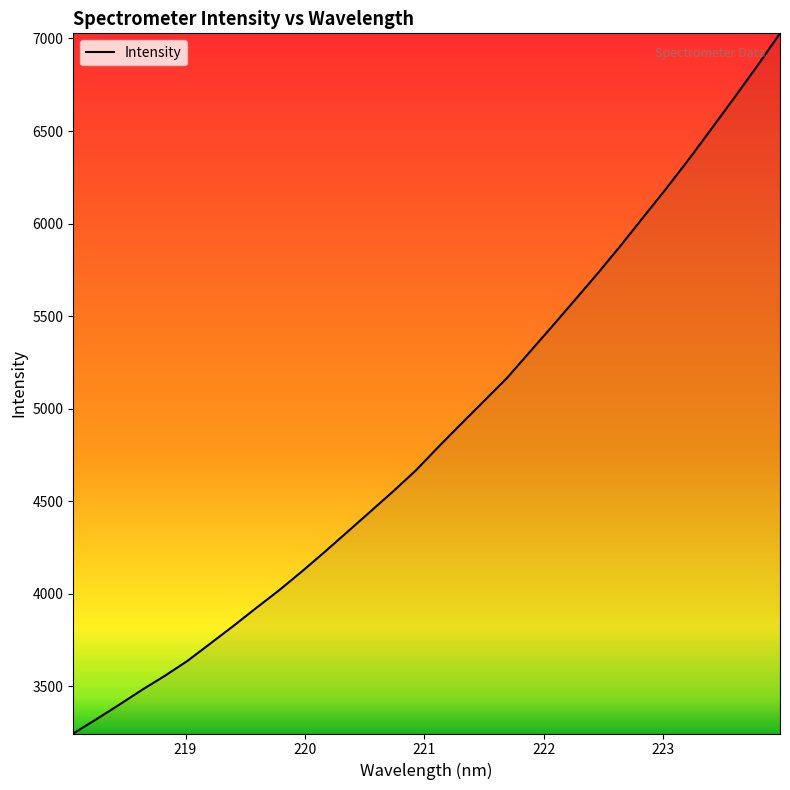

What is the greatest value displayed?

7027.9